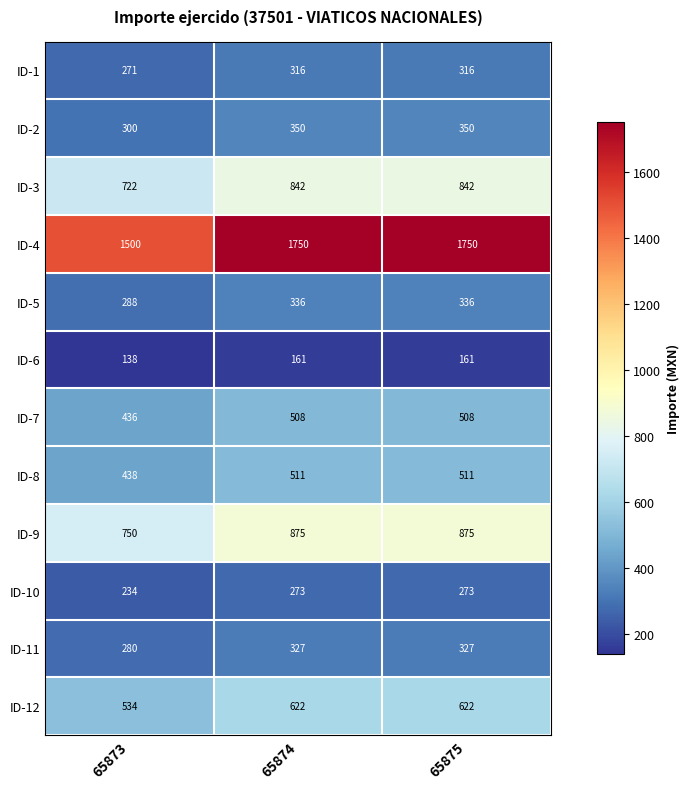

Count the ID-9 values in the range 750 to 875.

3